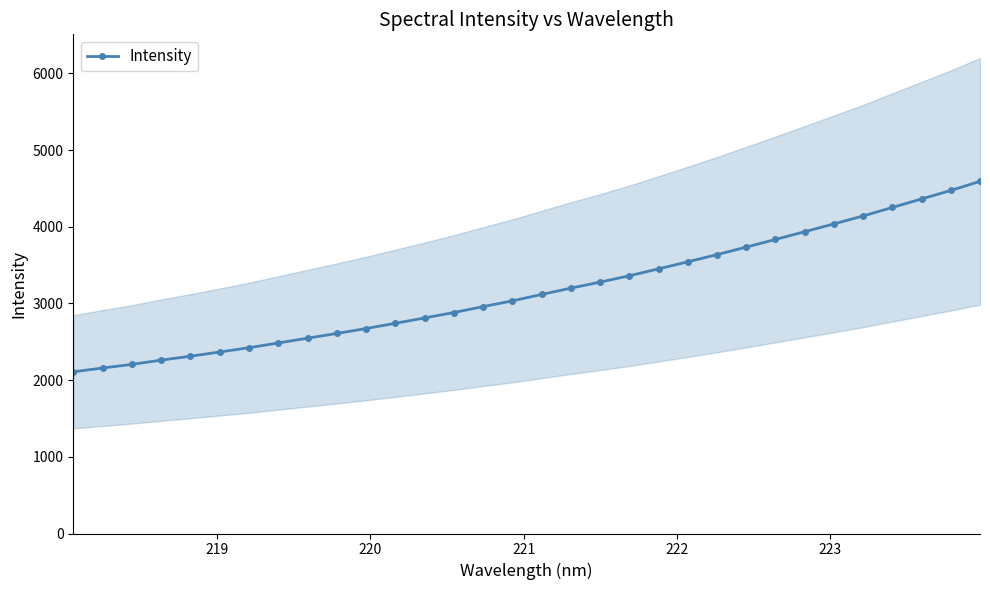

What is the highest value of the Intensity series?

4592.9